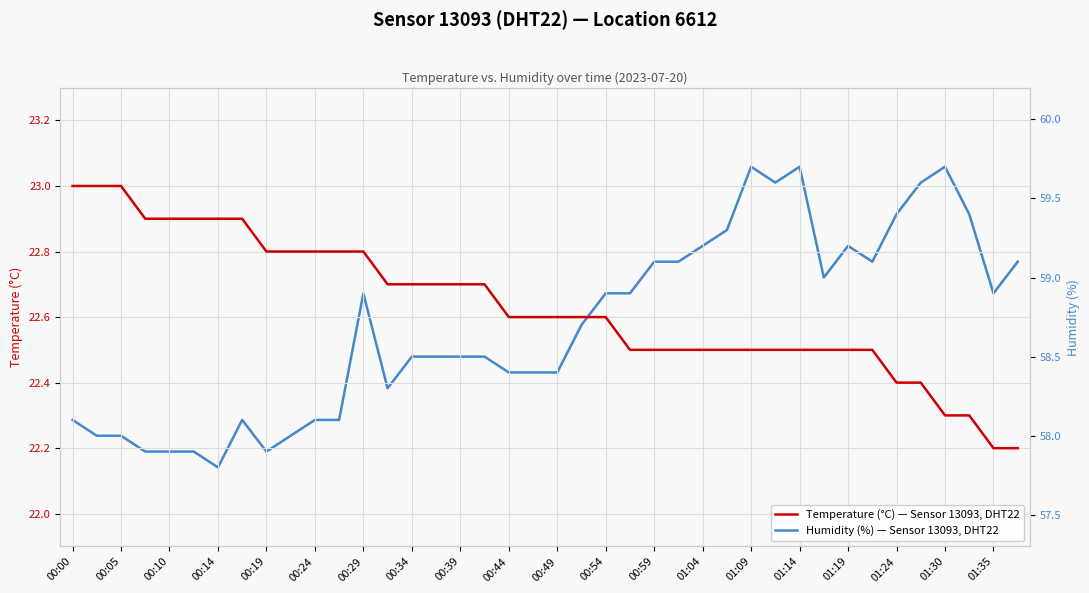

How many lines are shown in the chart?

2